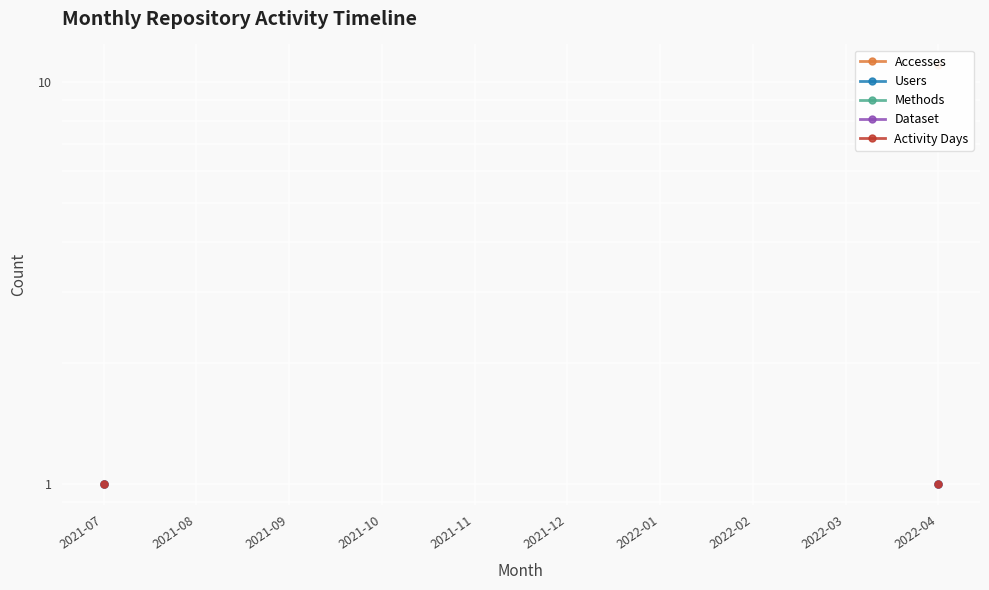

Count the number of categories in the chart.

10